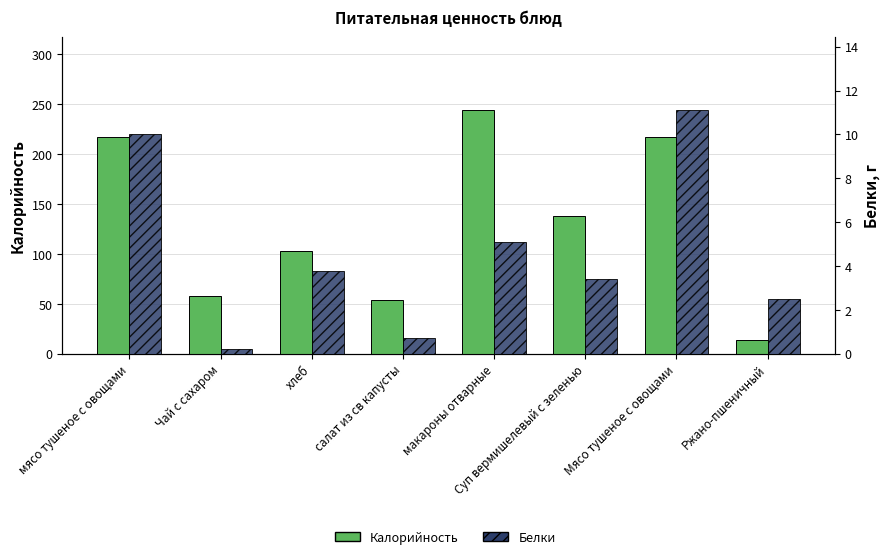

Reading left to right, what are all the values shown in this chart?

Калорийность: 216.8	58.0	103.4	53.7	244.5	138.0	216.8	13.2
Белки: 10.0	0.2	3.8	0.7	5.1	3.4	11.1	2.5